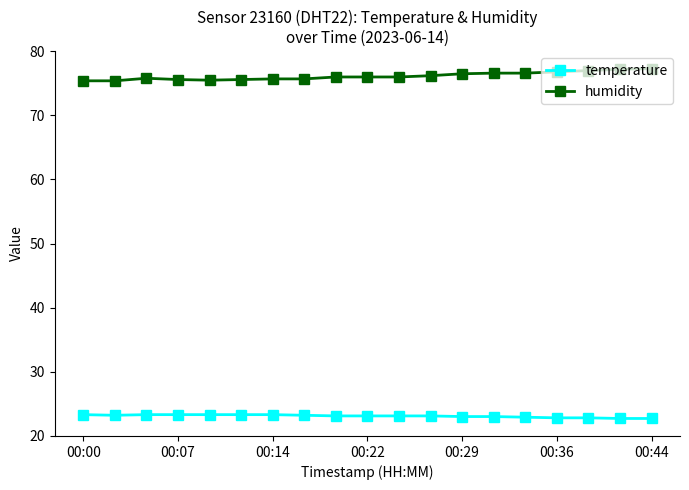

Which series has the largest total across all categories?

humidity